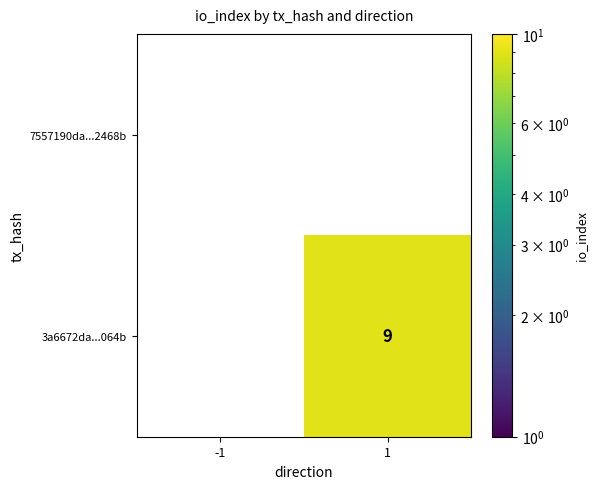

Reading right to left, extract all data points from this chart.

7557190da...2468b: 1=0	-1=0
3a6672da...064b: 1=9	-1=0